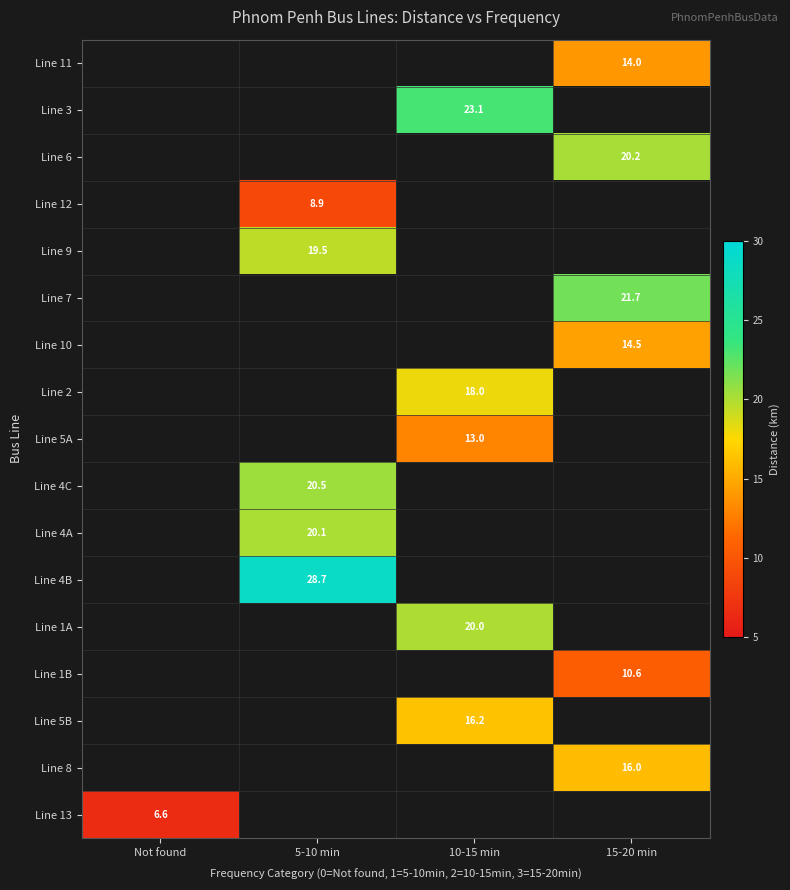

True or false: Line 5B has a value of 24.3 at 10-15 min.

False